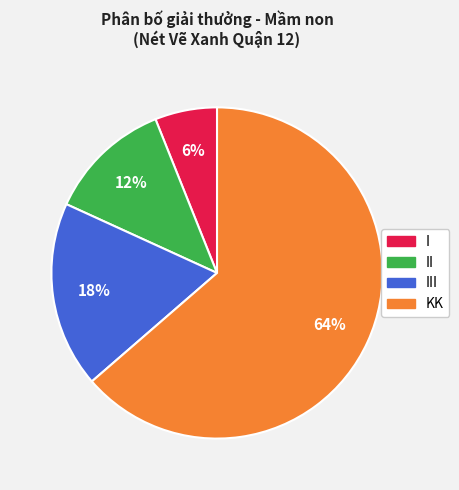

To the nearest percent, what is the difference between the largest and smallest slice percentages?

58%